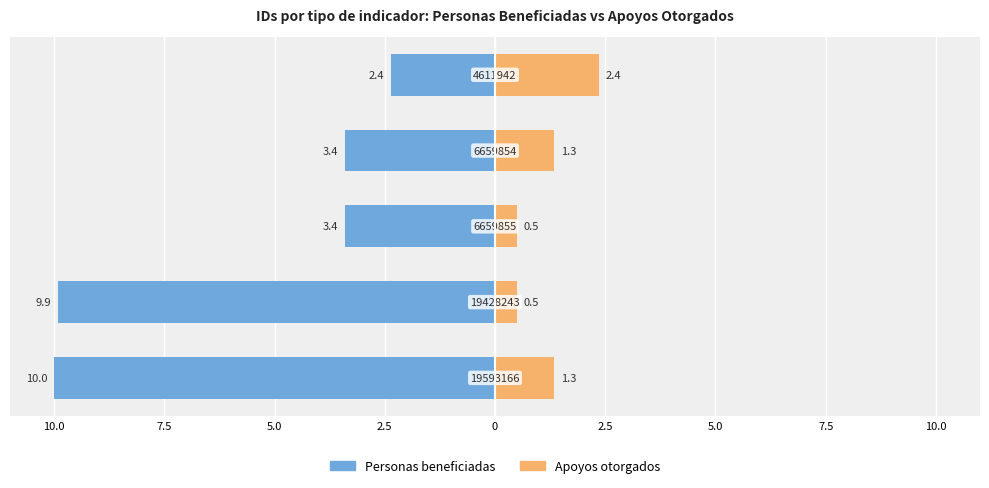

What is the value of the Apoyos otorgados bar at the 3rd from the left?

0.5